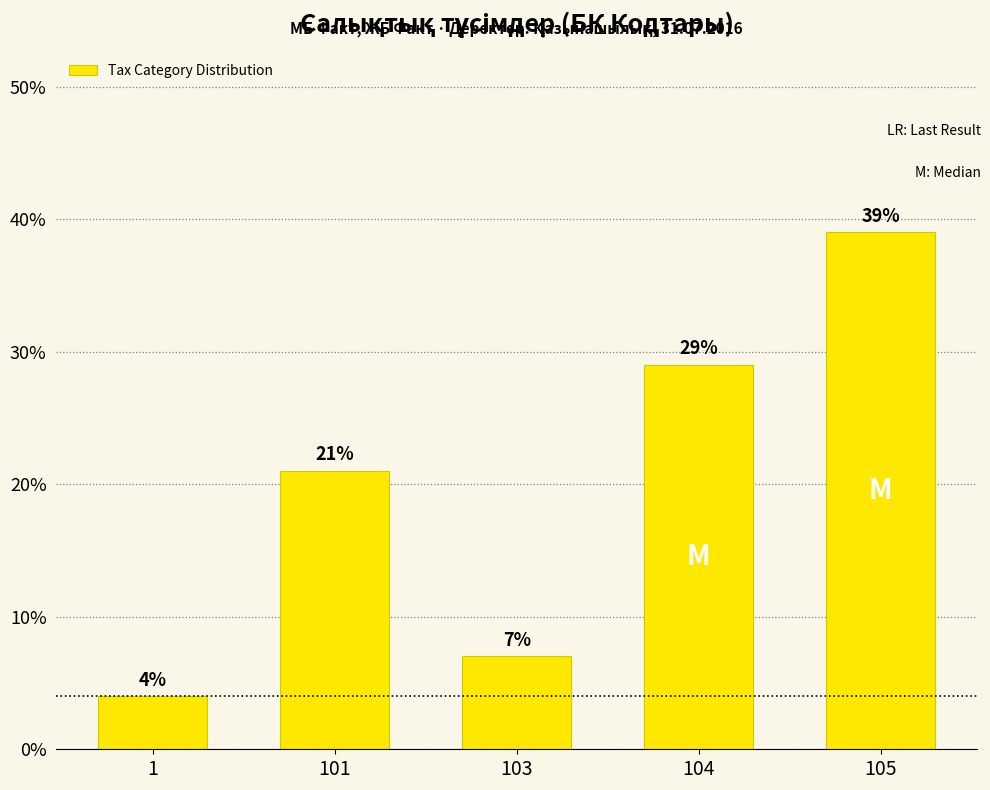

Reading left to right, transcribe all the data shown in this chart.

4	21	7	29	39